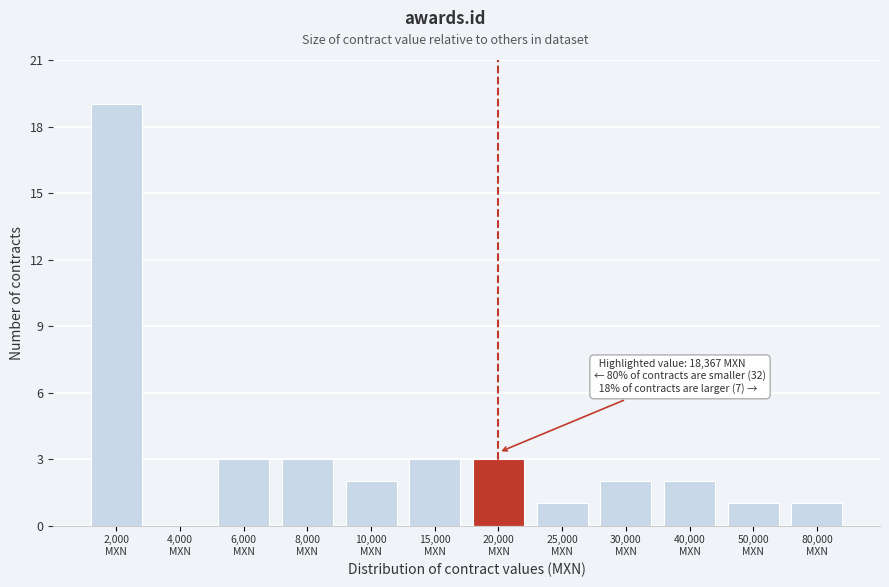

What is the maximum value shown in the chart?

19